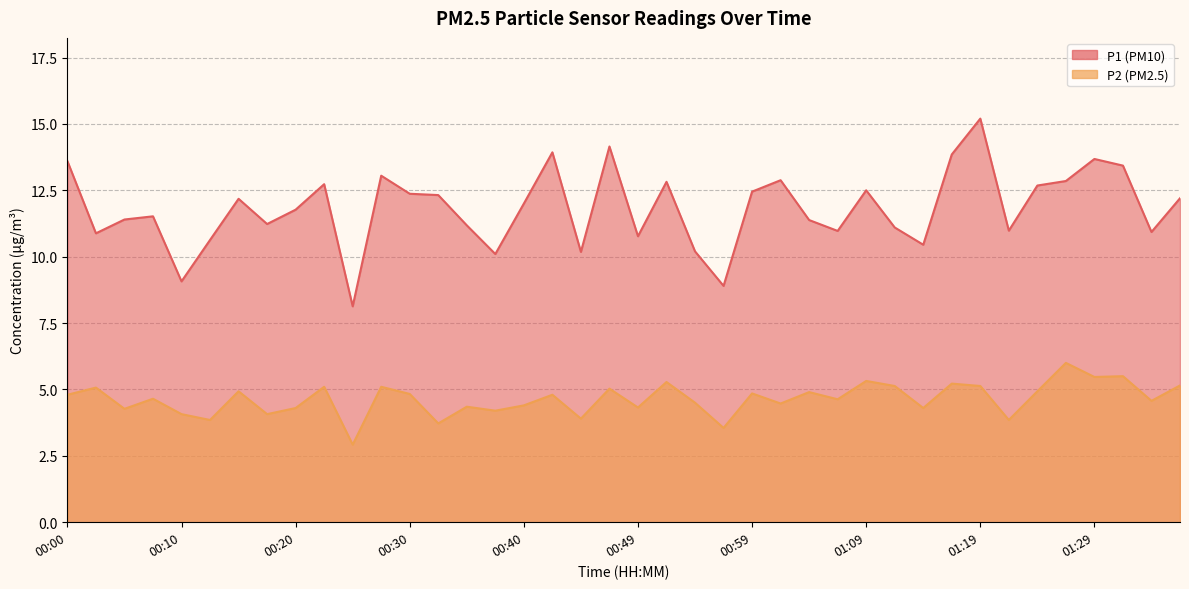

Which category has the lowest value in the P1 series?

00:25